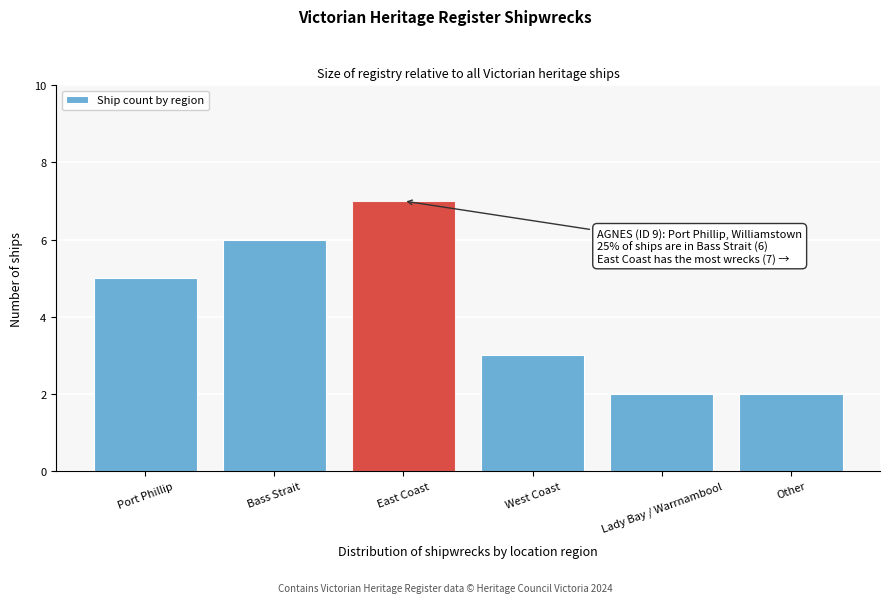

Reading left to right, list all the values displayed in this chart.

5	6	7	3	2	2